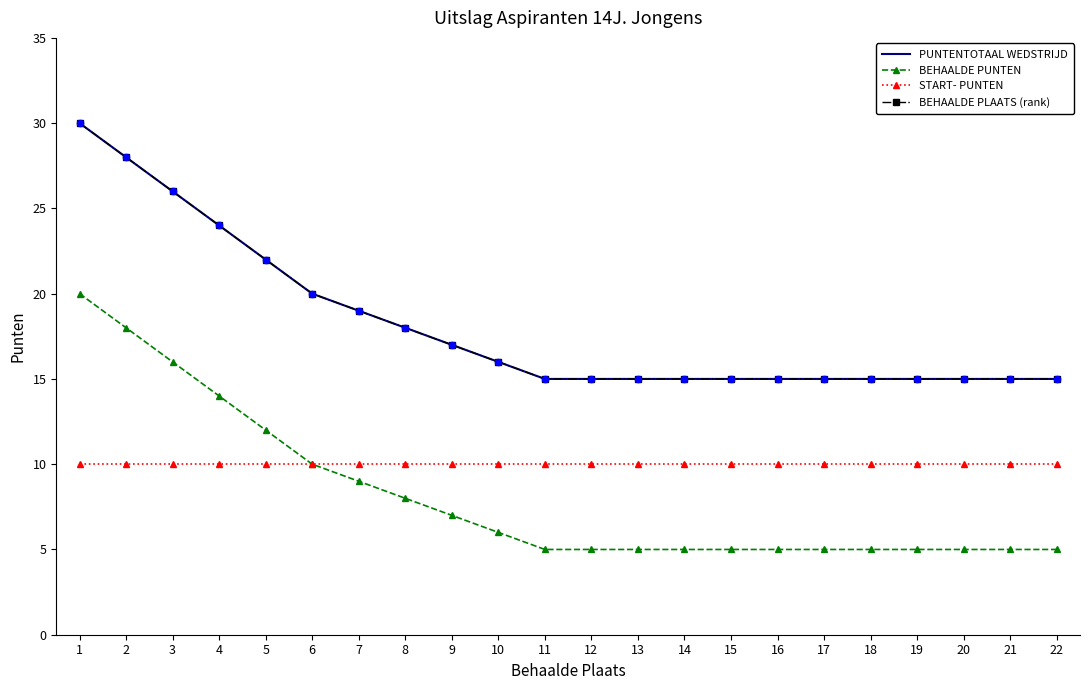

What are all the series names shown in the legend?

PUNTENTOTAAL WEDSTRIJD, BEHAALDE PUNTEN, START- PUNTEN, BEHAALDE PLAATS (rank)